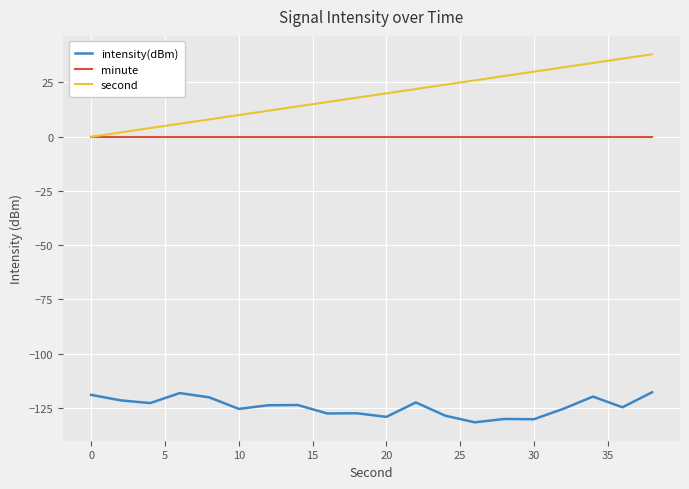

How many values in the second series are below 20?

10